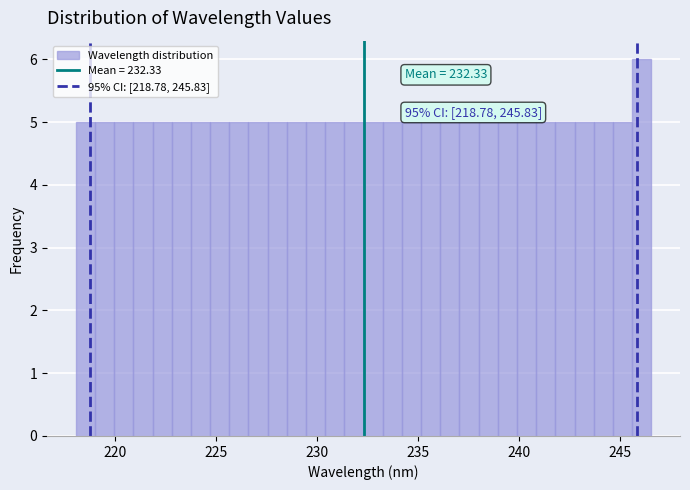

Read against the x-axis, roughly where is the centre of the tallest bar?

246.0